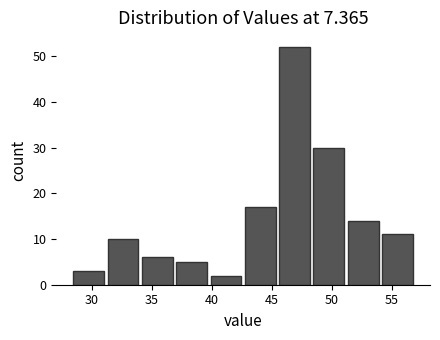

Reading left to right, transcribe this chart: for each bar, give the range it covers on the x-axis and its height. Neither the bar edges nor the heights are printed on the chart, so give them approximately, as read against the axes.

28.5 to 31.0: 3
31.0 to 34.0: 10
34.0 to 37.0: 6
37.0 to 39.5: 5
39.5 to 42.5: 2
42.5 to 45.5: 17
45.5 to 48.5: 52
48.5 to 51.0: 30
51.0 to 54.0: 14
54.0 to 57.0: 11